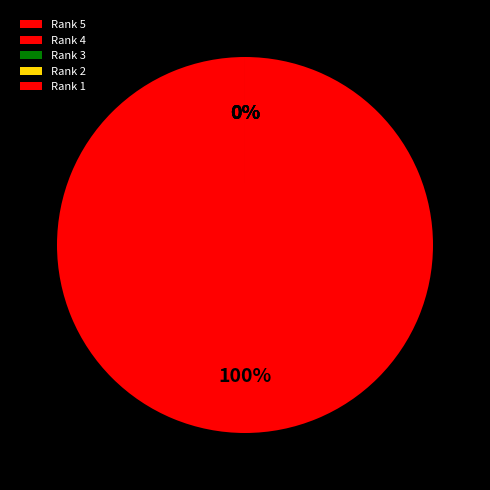

What portion of the pie excludes Rank 5?

100.0%